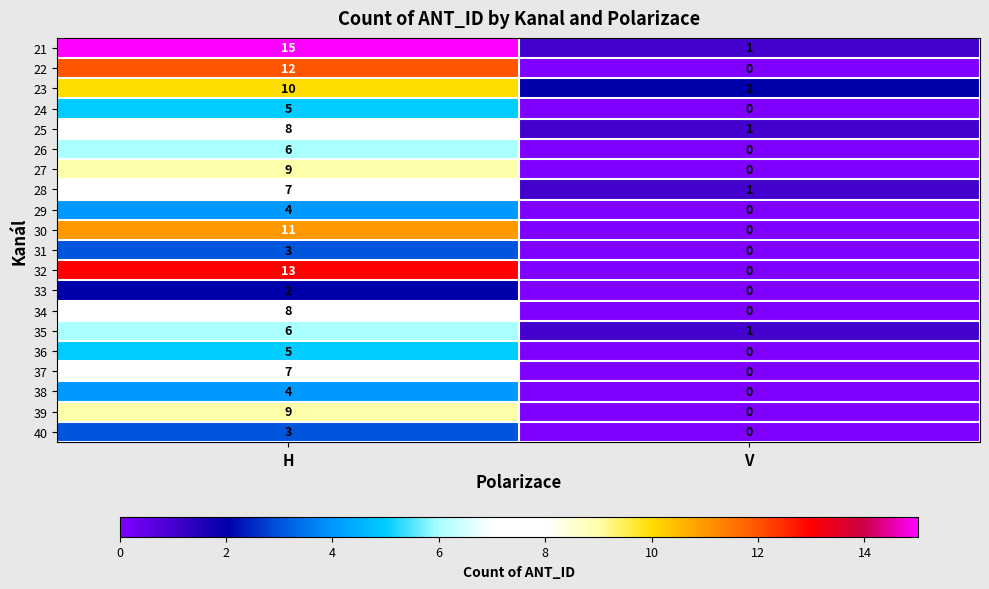

The value of 37 at H is 9. True or false?

False